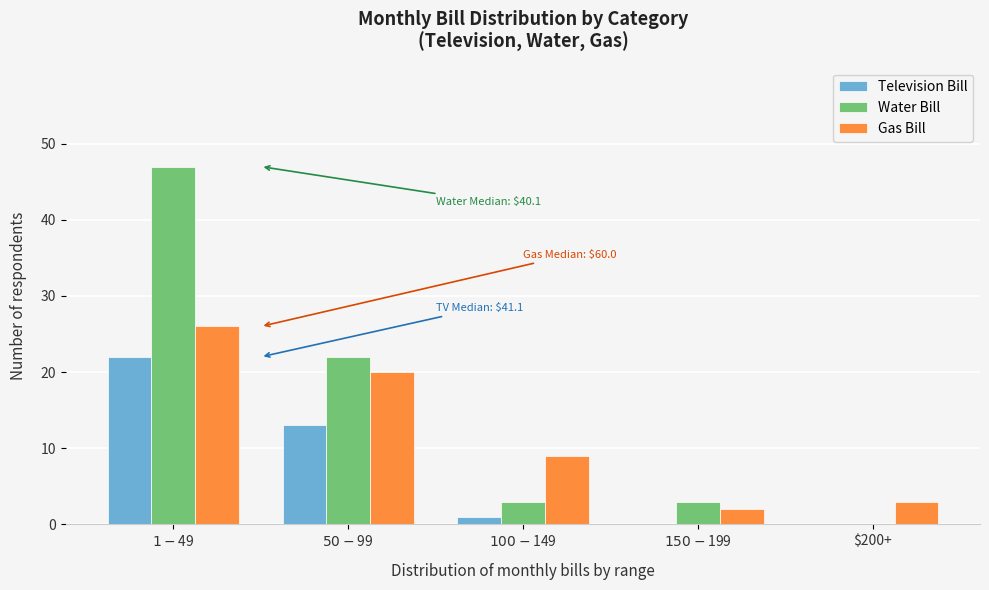

Which series has the largest total across all categories?

Water Bill